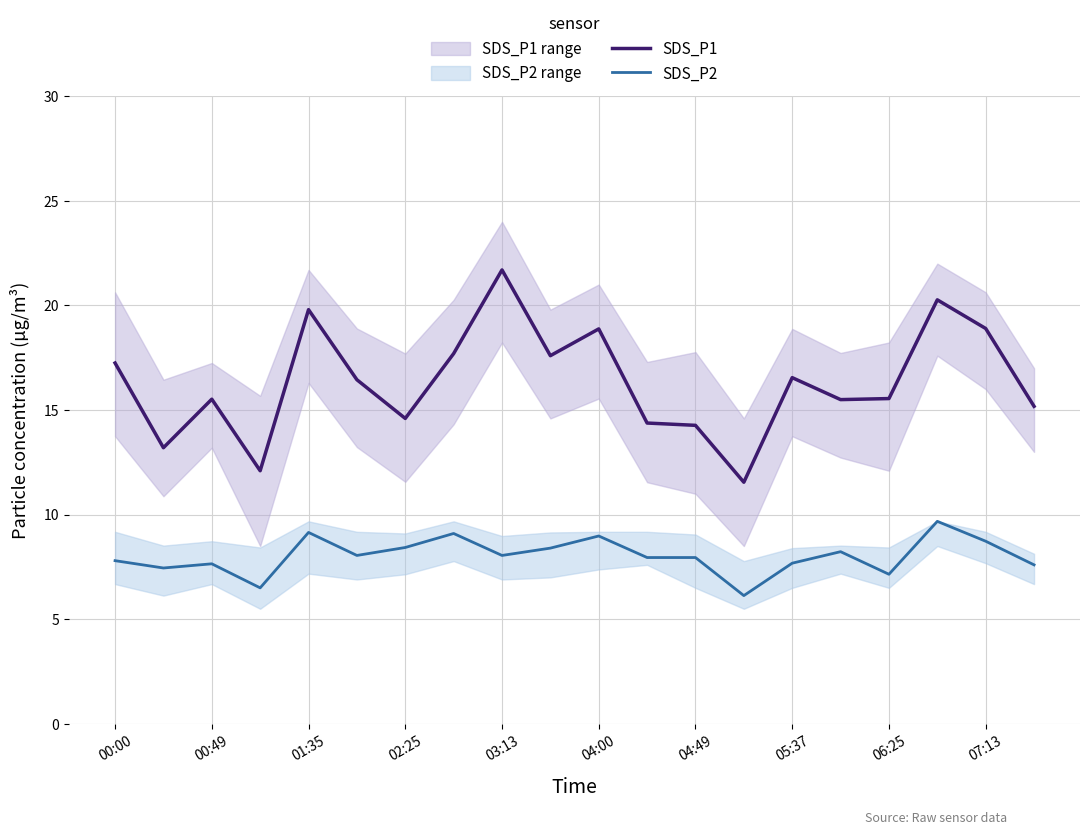

The value of SDS_P1 at 04:00 is 30.3. True or false?

False